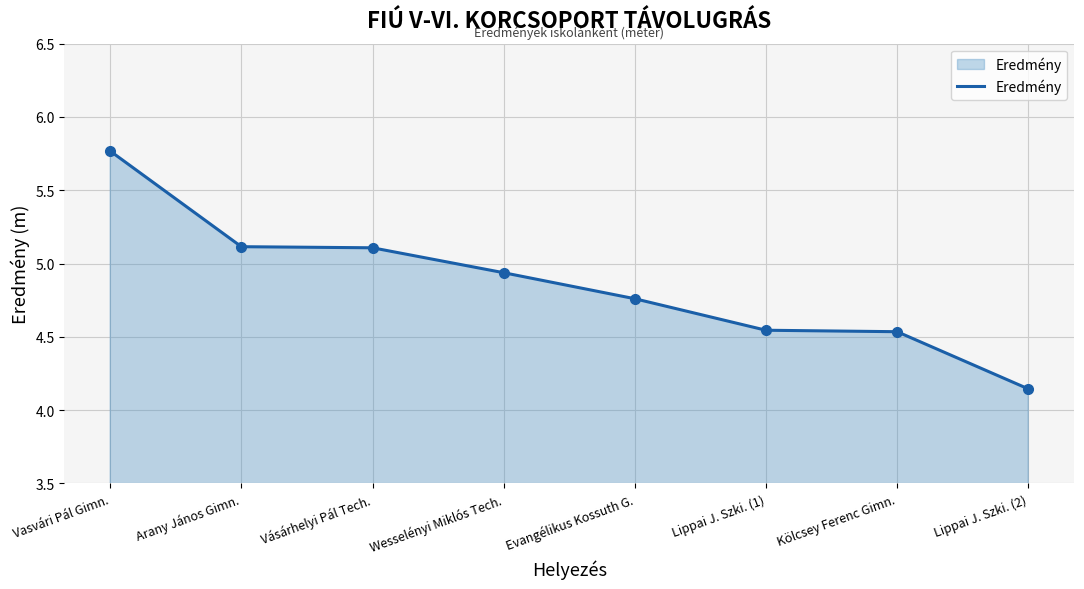

List the labels in order of value, smallest first.

Lippai J. Szki. (2), Kölcsey Ferenc Gimn., Lippai J. Szki. (1), Evangélikus Kossuth G., Wesselényi Miklós Tech., Vásárhelyi Pál Tech., Arany János Gimn., Vasvári Pál Gimn.